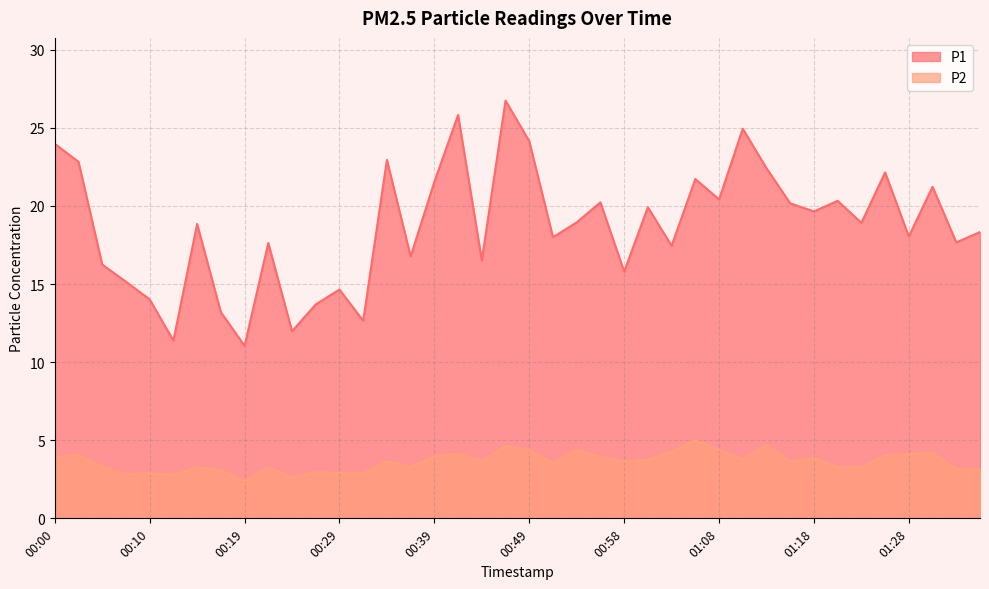

True or false: P2 and P1 cross at least once.

False